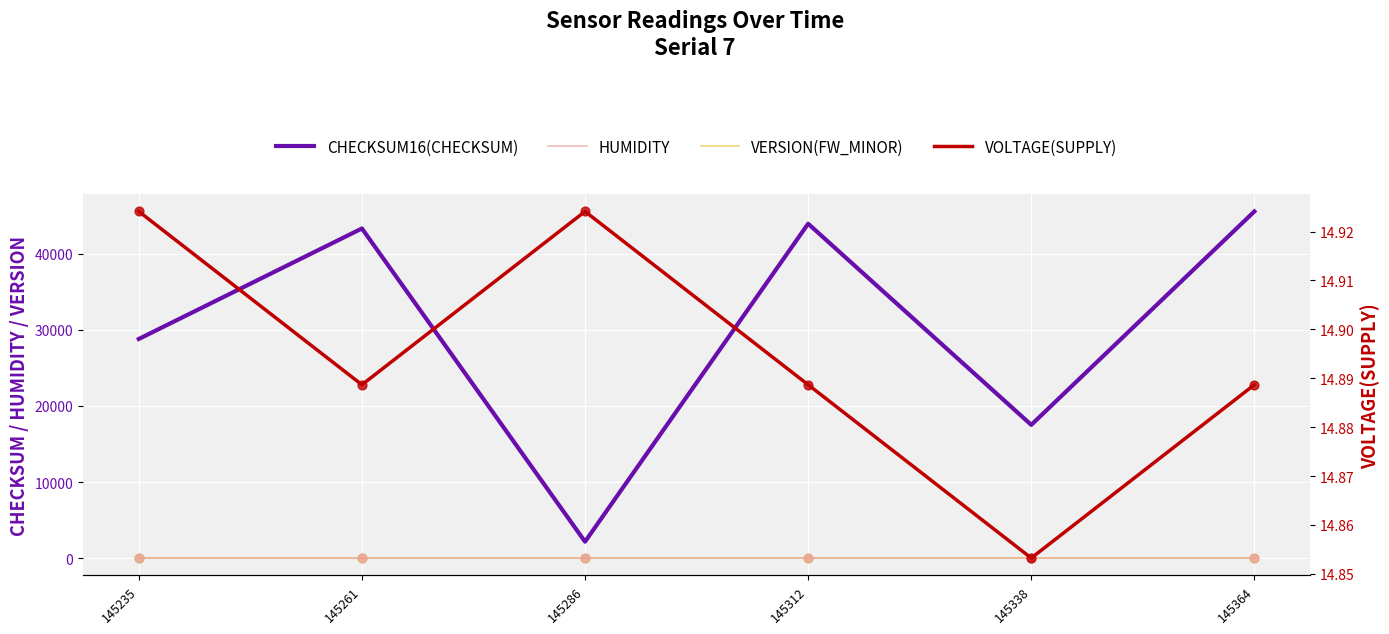

Is the value of VOLTAGE(SUPPLY) at 145286 greater than the value of CHECKSUM16(CHECKSUM) at 145261?

No